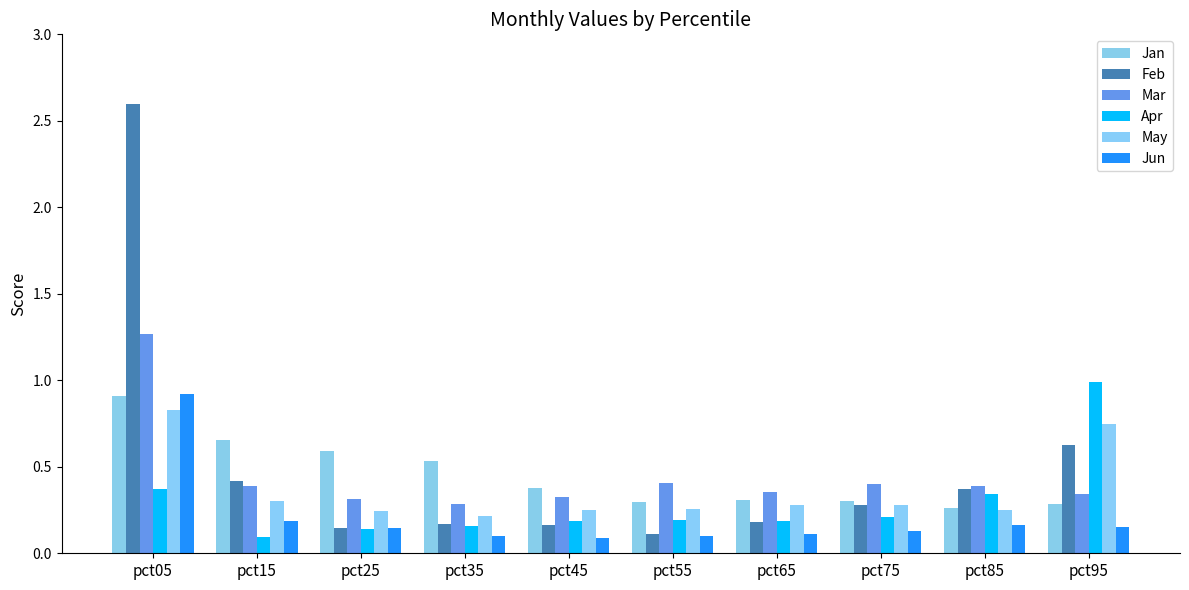

How many distinct data groups are displayed?

6